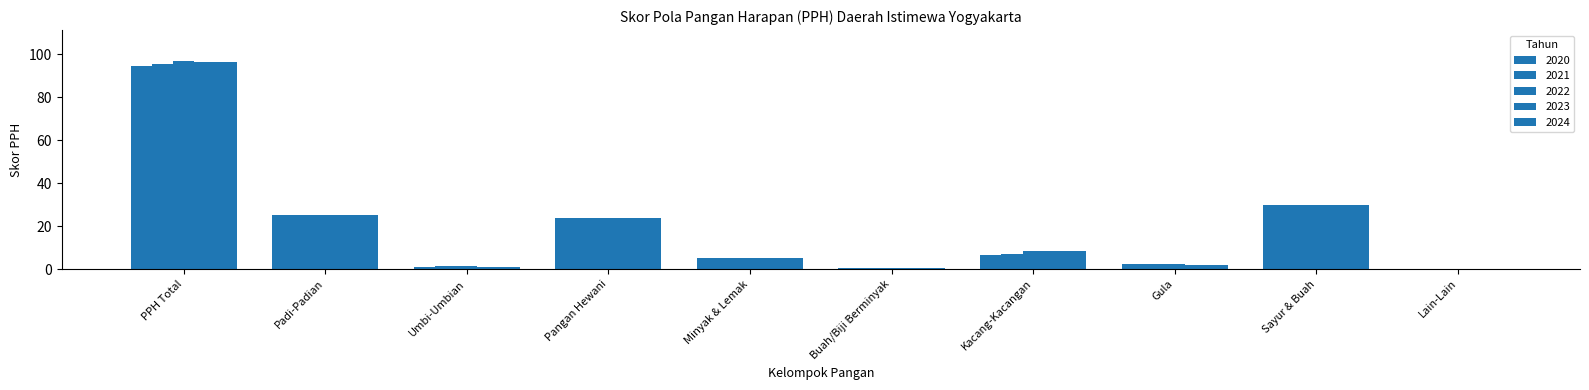

Are the bars horizontal?

No